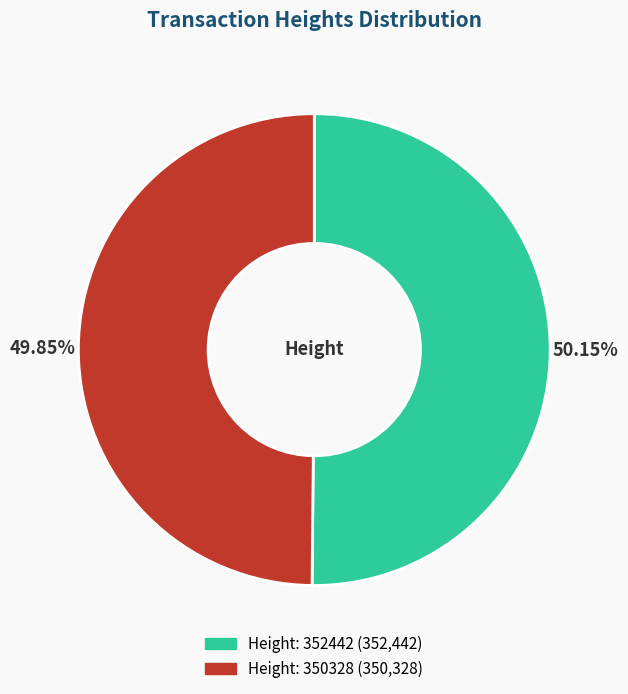

What is the largest slice in the pie chart?

352442